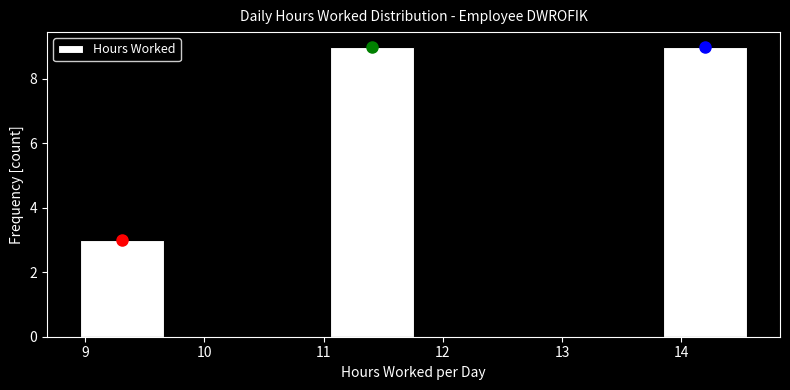

Reading left to right, list every bar in this chart as the range it spans on the x-axis followed by its height. Neither the bar edges nor the heights are printed on the chart, so give them approximately, as read against the axes.

9.0 to 9.7: 3
9.7 to 10.4: 0
10.4 to 11.1: 0
11.1 to 11.8: 9
11.8 to 12.5: 0
12.5 to 13.2: 0
13.2 to 13.9: 0
13.9 to 14.6: 9